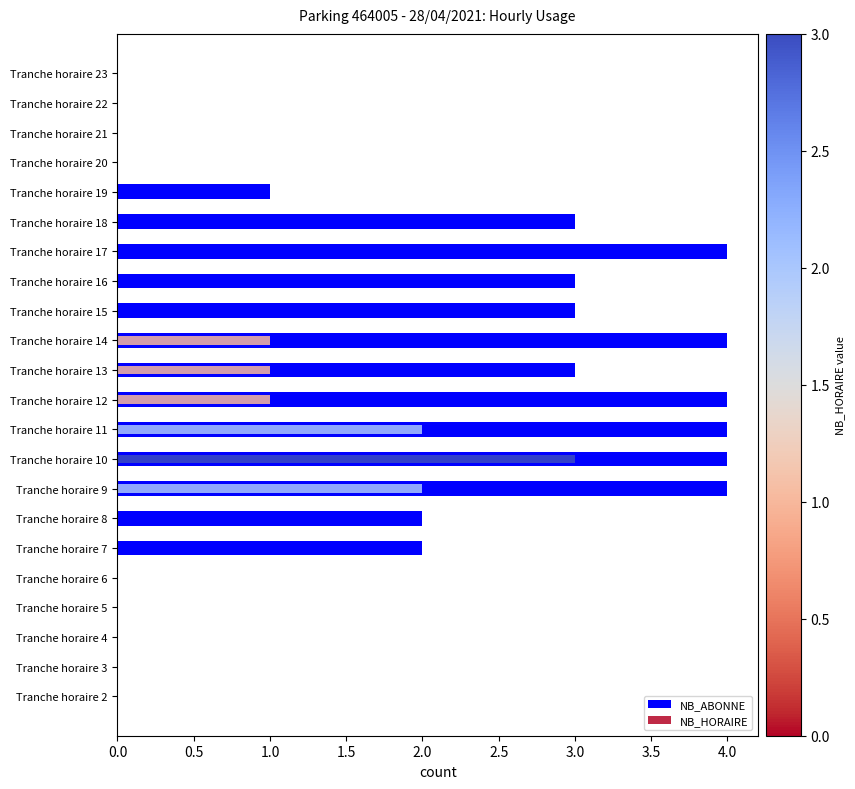

List the series in order of their peak value, highest first.

NB_ABONNE, NB_HORAIRE